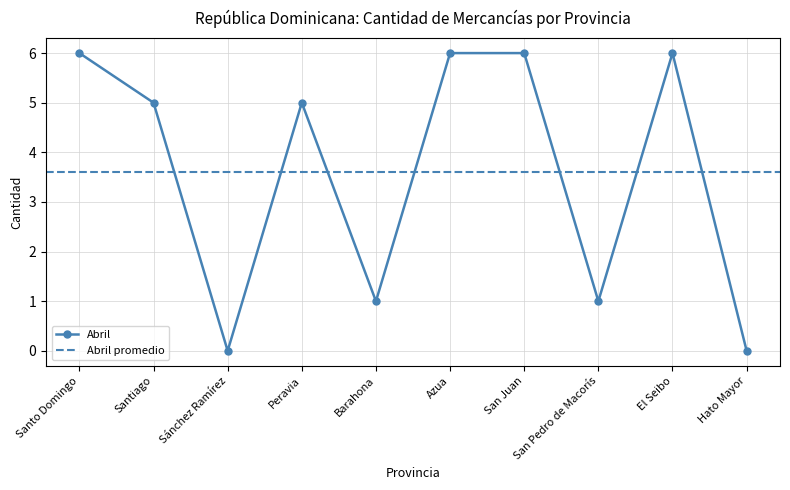

Is it true that Abril equals 3 at El Seibo?

False